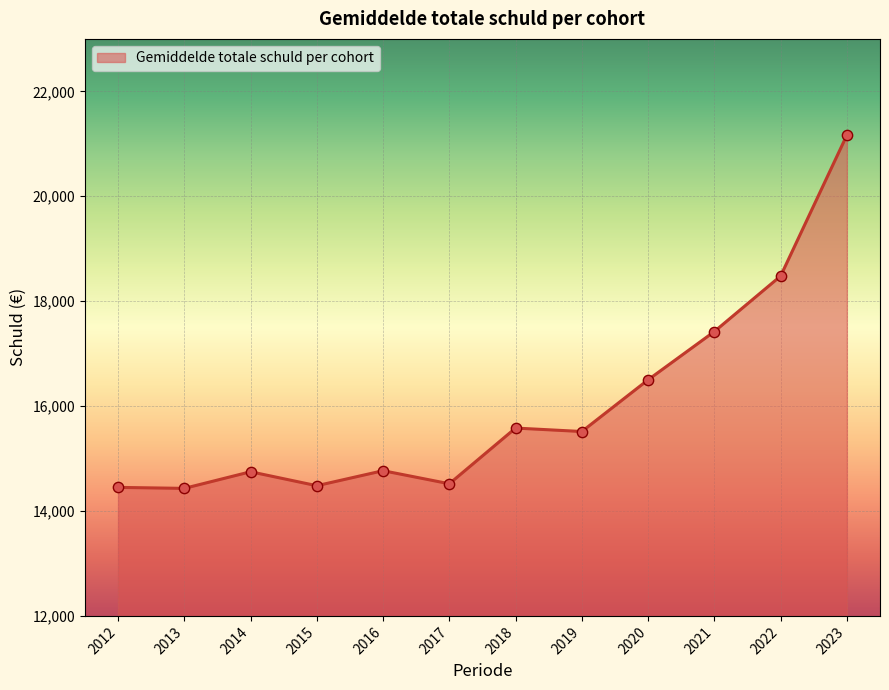

Approximately how many times larger is the value at 2023 compared to 2021?

1.2